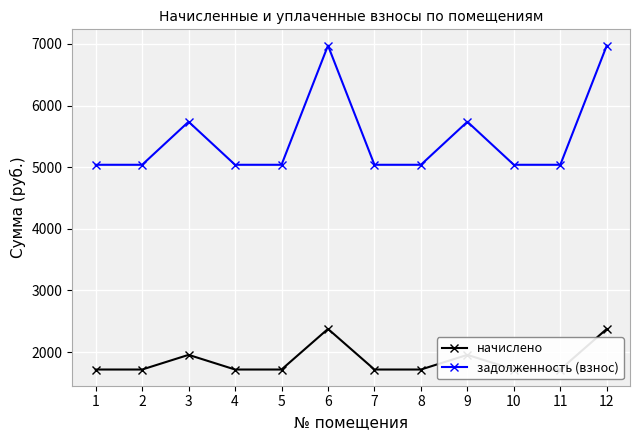

True or false: задолженность (взнос) has a value of 5038.4 at 7.

True